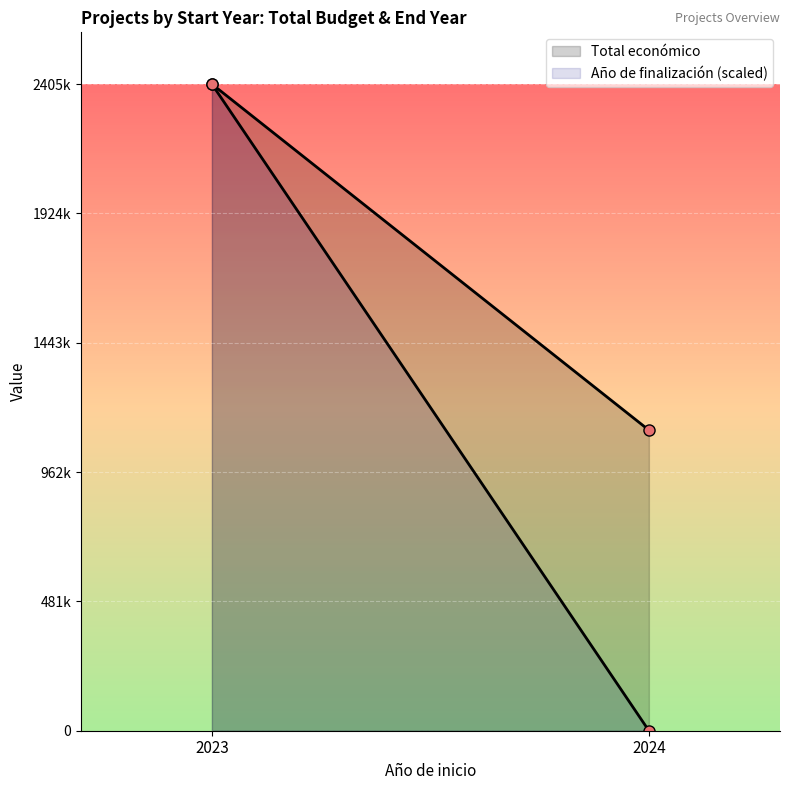

Reading left to right, what are all the values shown in this chart?

Total económico: 2405185.0	1117959.0
Año de finalización (scaled): 2405185.0	0.0